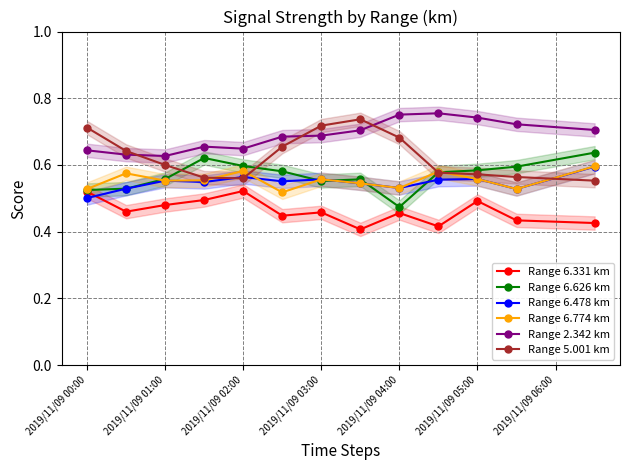

True or false: Range 6.478 km has a value of 0.7 at 2019/11/09 00:00.

False